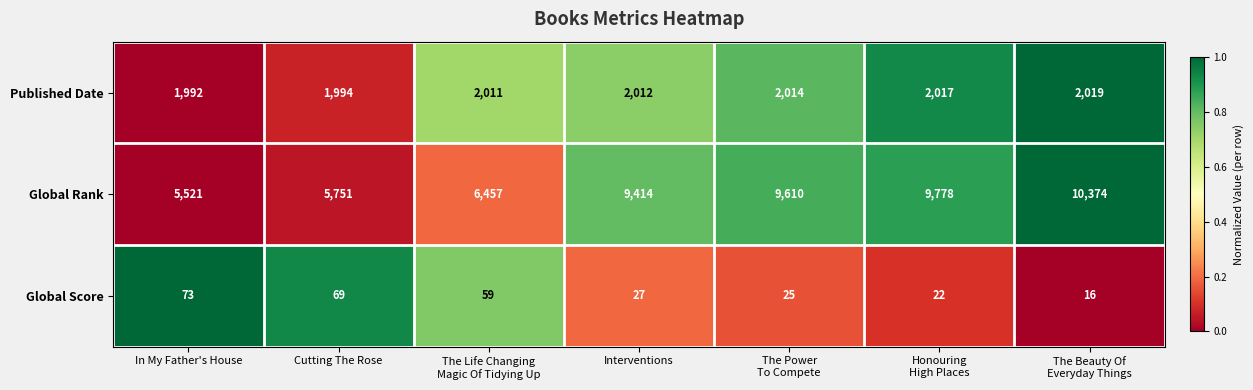

What is the sum of the Global Score values at In My Father's House and Cutting The Rose?

142